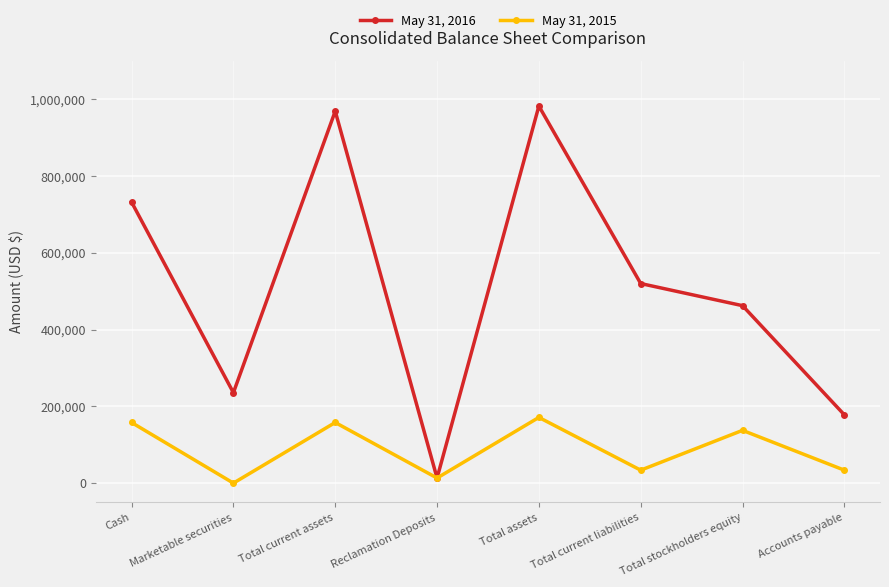

Is it true that May 31, 2015 equals 157931 at Total current assets?

True